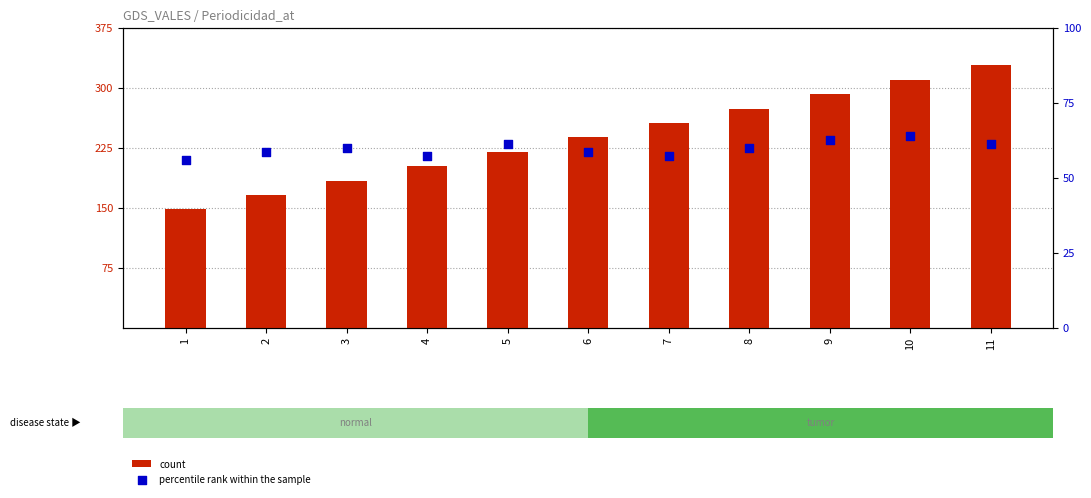

Which series has the largest total across all categories?

count